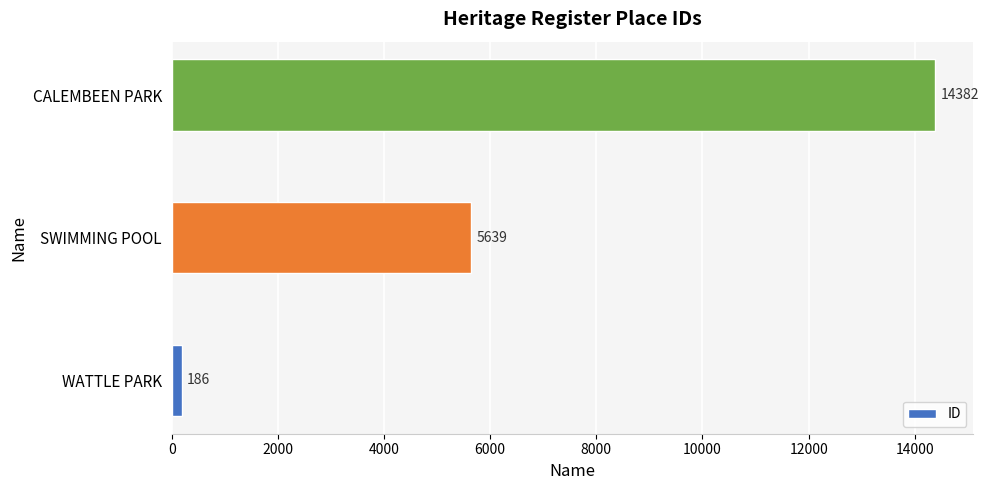

True or false: the data shows 7847 at SWIMMING POOL.

False